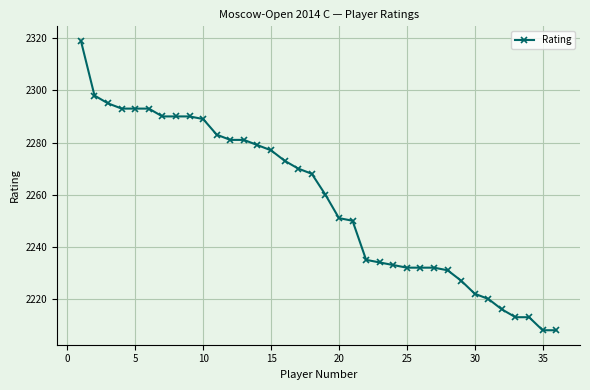

What is the value of the 32nd point from the left?

2216